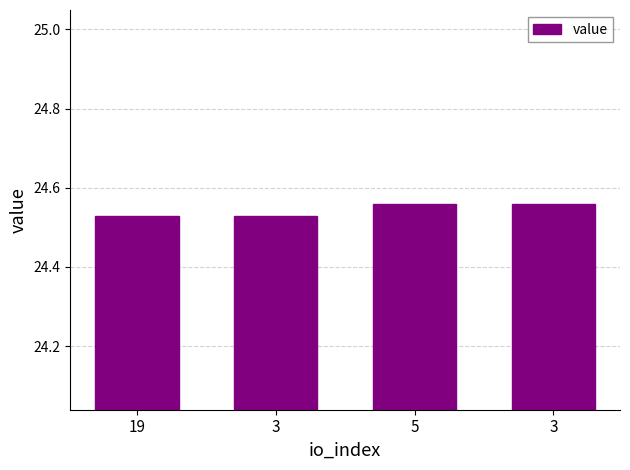

List the labels in order of value, largest first.

5, 3, 19, 3